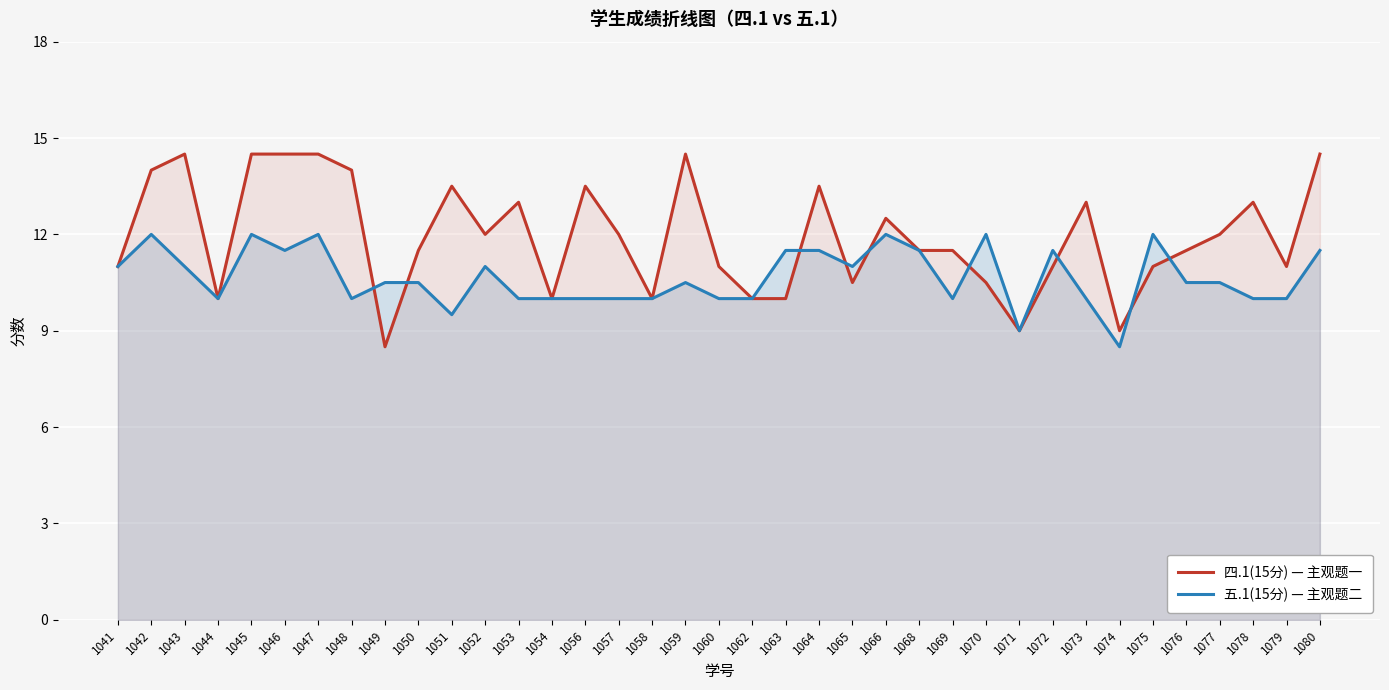

At which category does the chart reach its peak across all series?

1043